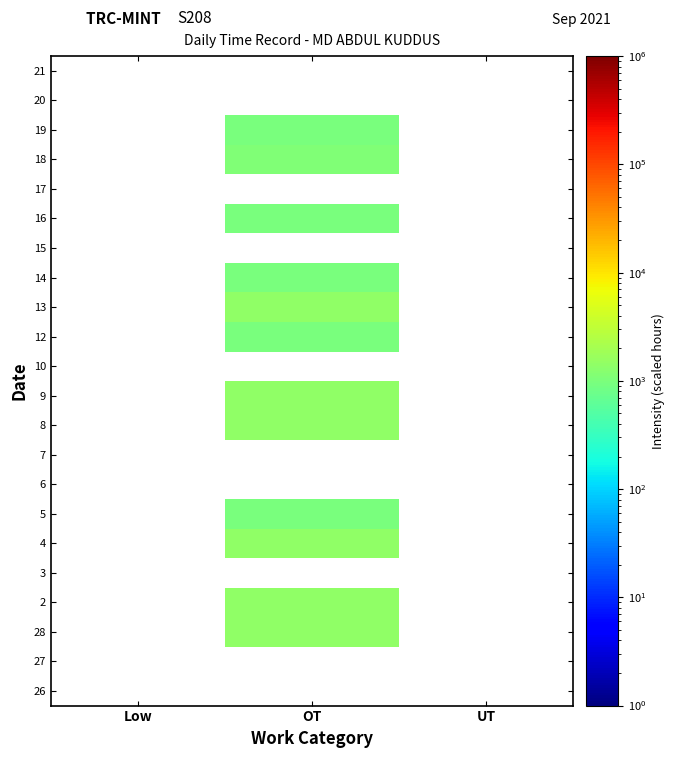

What is the smallest value displayed?

0.5